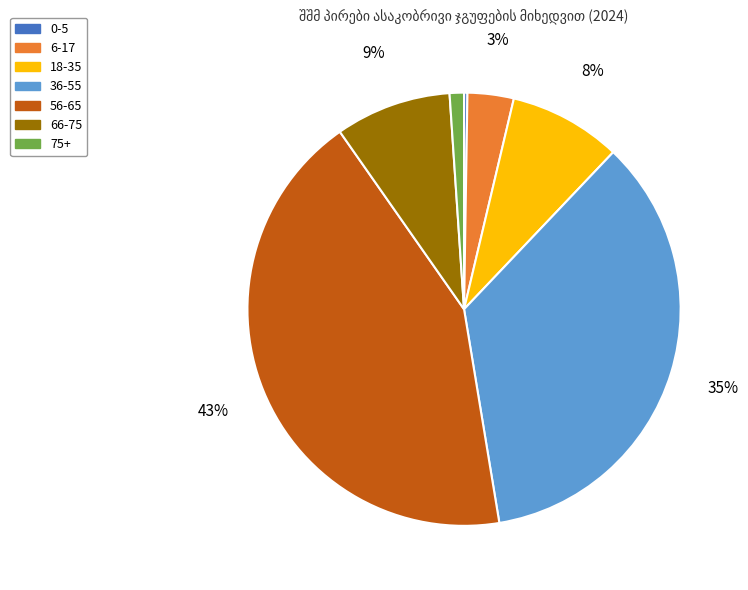

The 56-65 slice represents 43% of the pie. True or false?

True